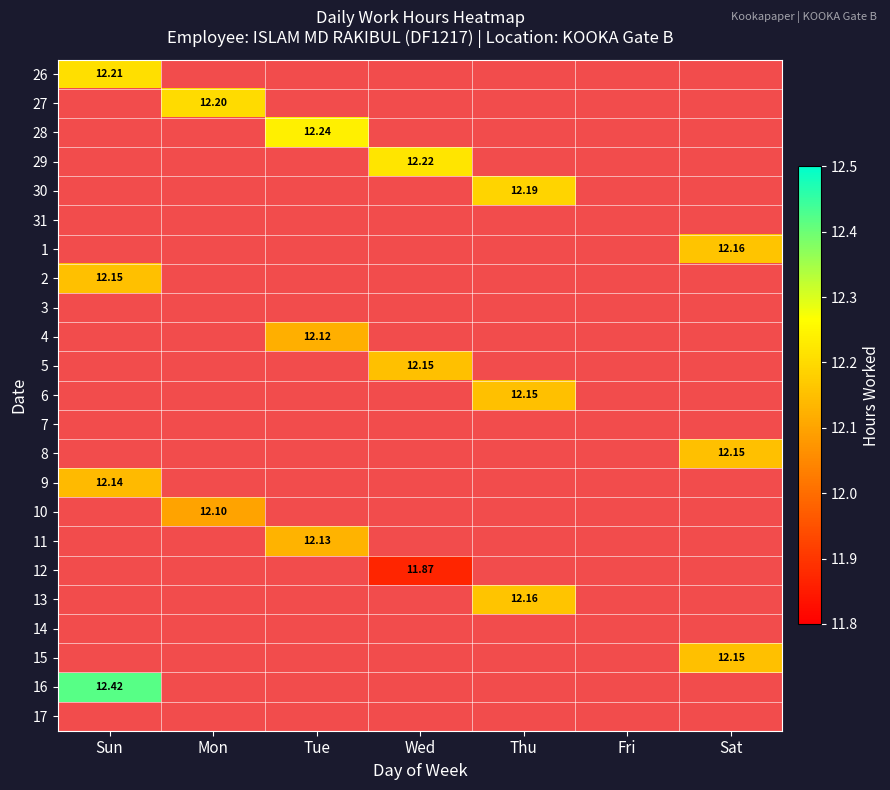

Is the value of 11 at Tue greater than the value of 30 at Thu?

No